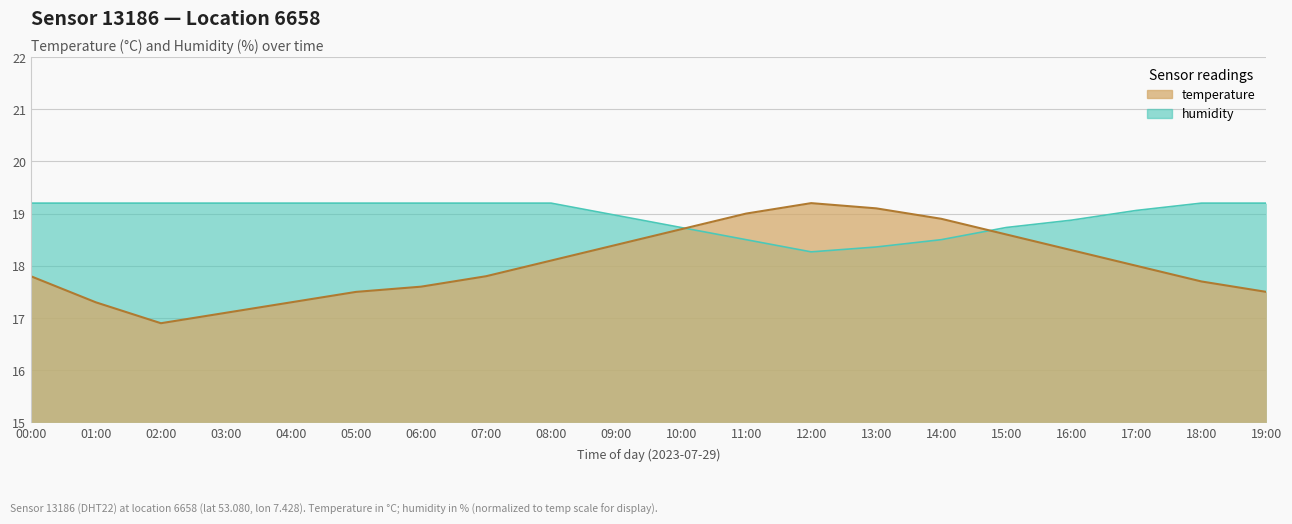

How many interior local valleys does the temperature series have?

1